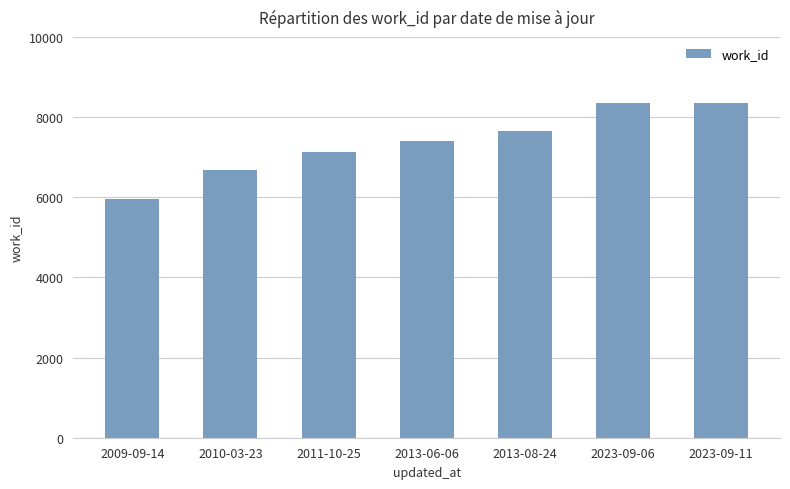

What is the approximate value at 2011-10-25, to the nearest 50?

7100